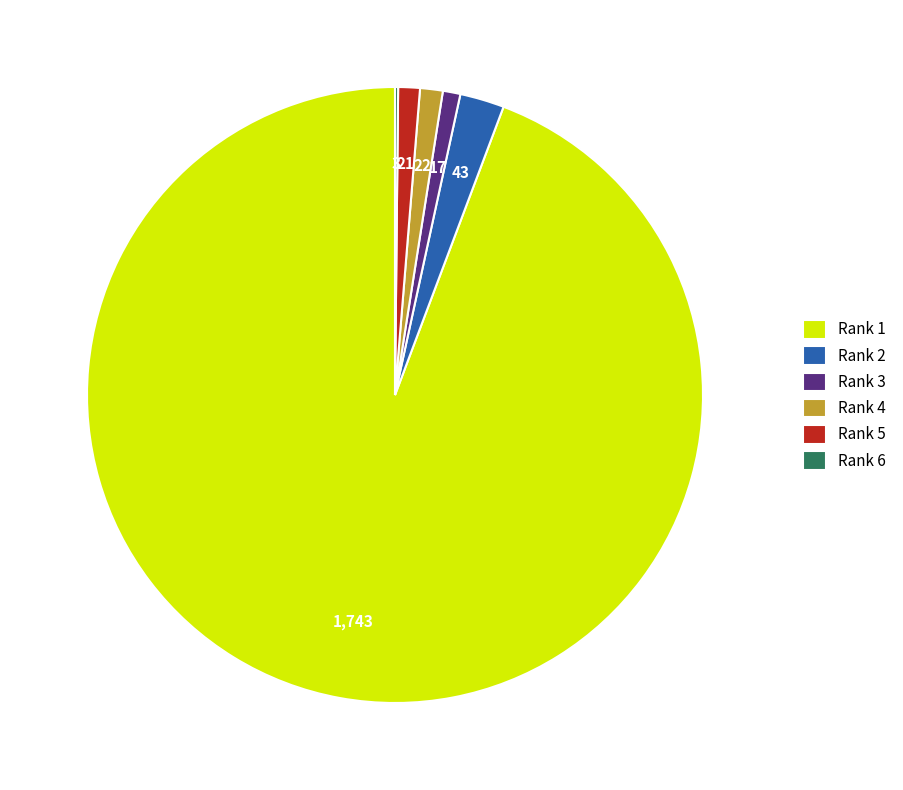

Does any single category account for the majority?

Yes